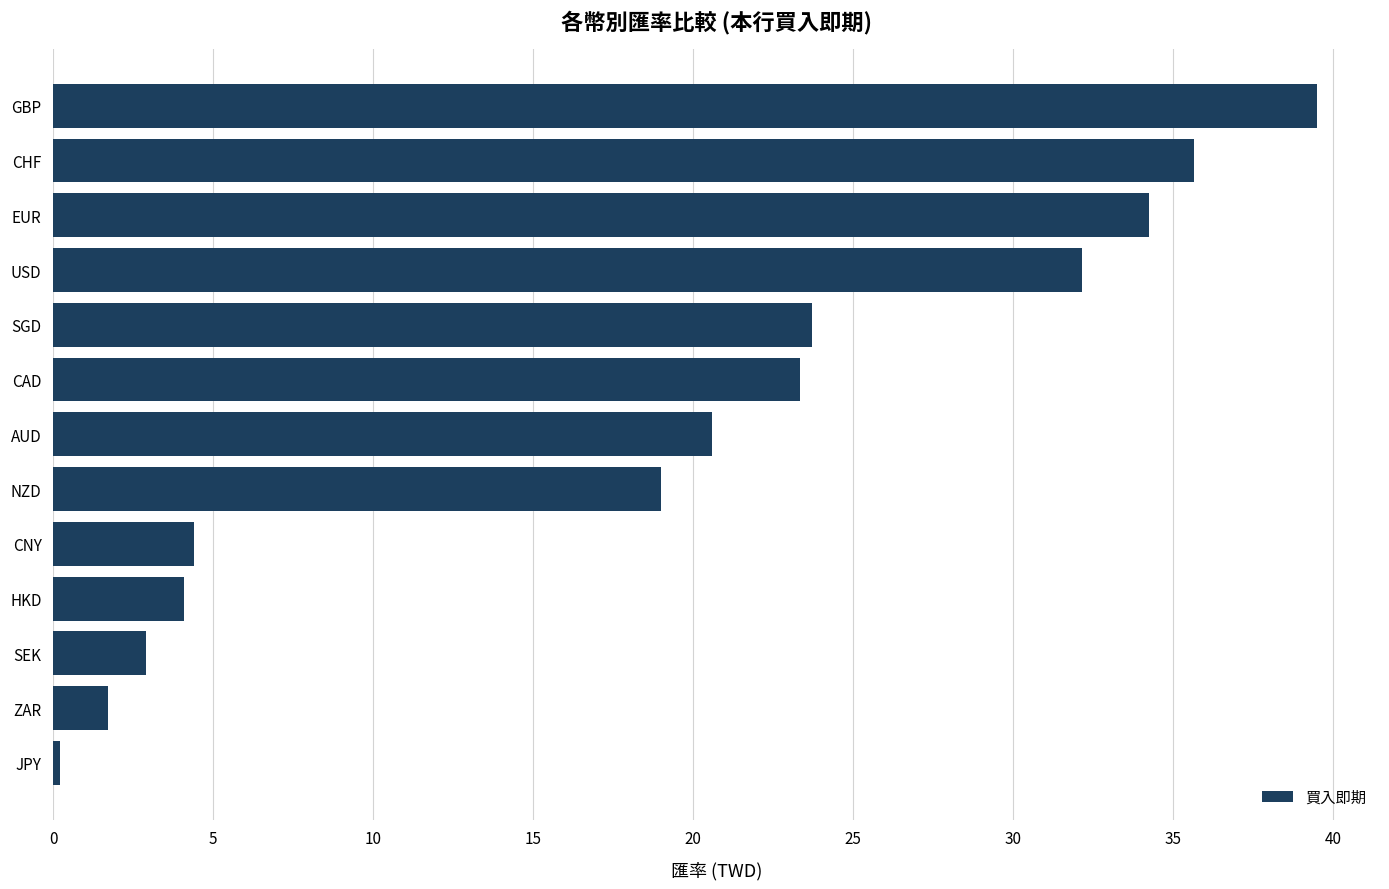

The value at HKD is 2.2. True or false?

False